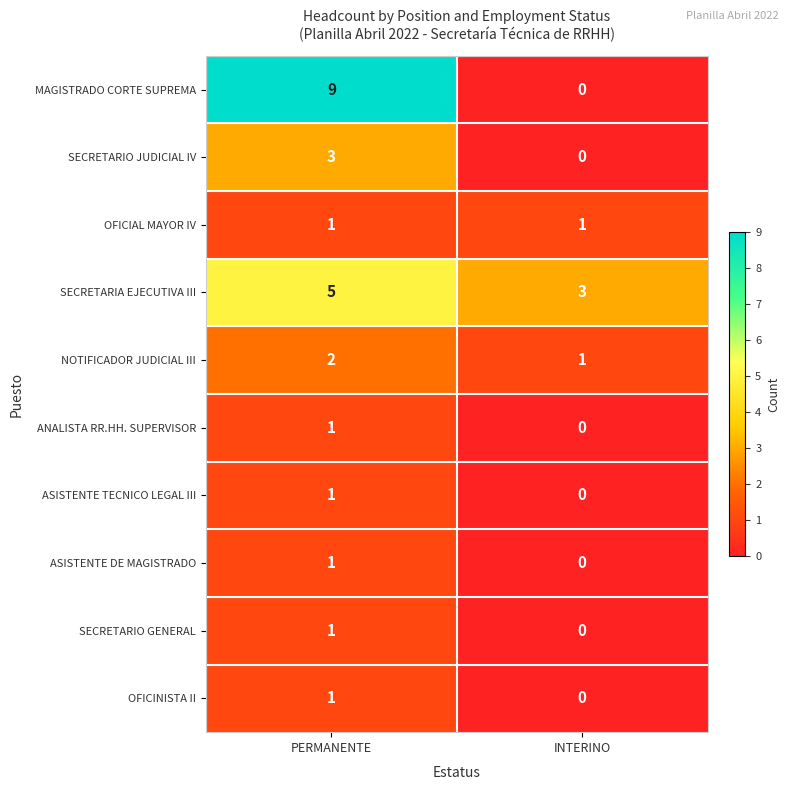

At which category is the sum across all series the highest?

PERMANENTE